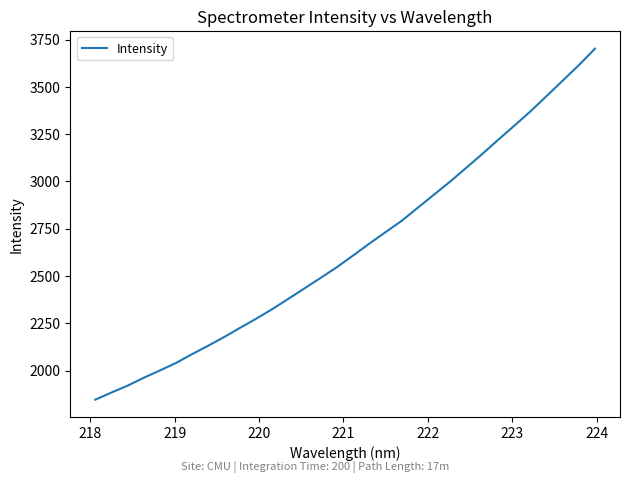

What is the smallest value displayed?

1846.3